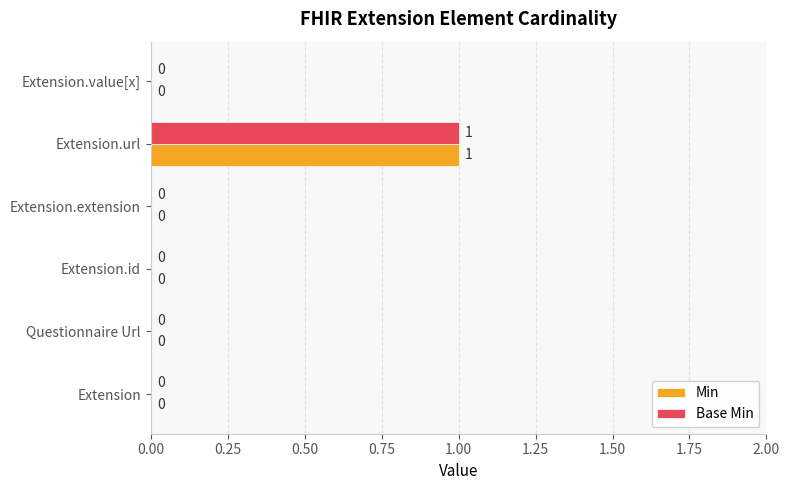

The value of Base Min at Questionnaire Url is 0. True or false?

True